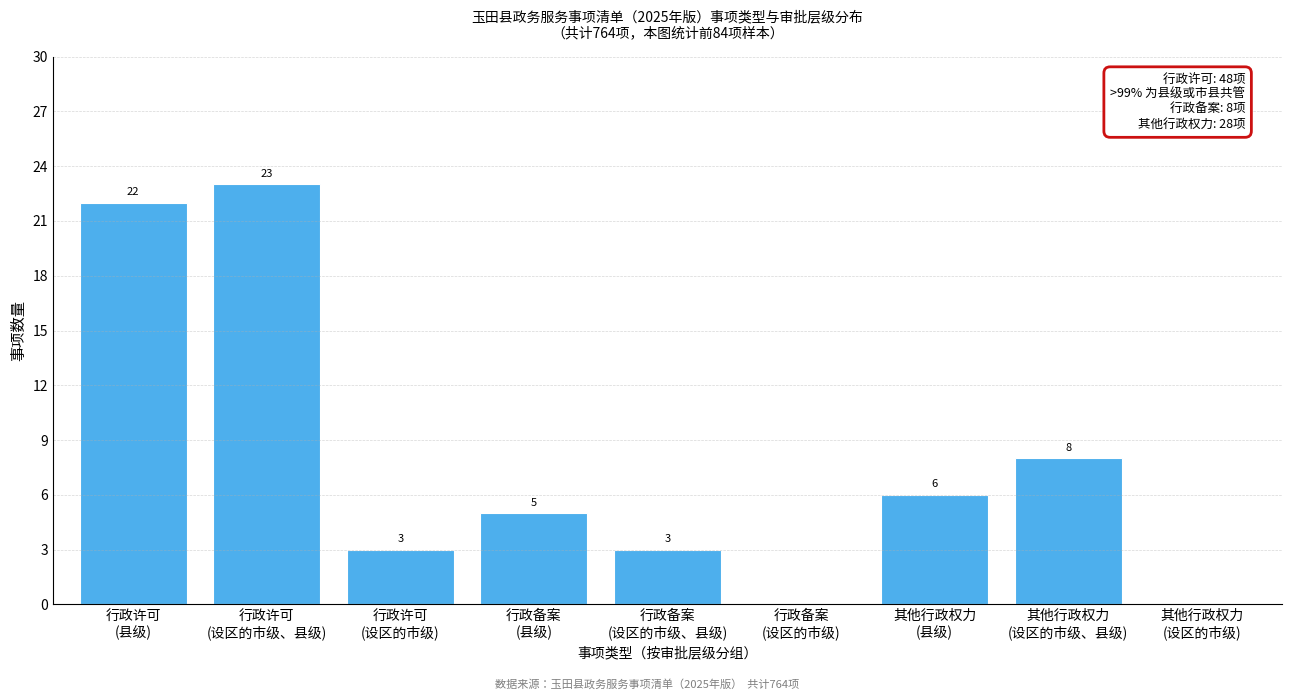

What is the greatest value displayed?

23